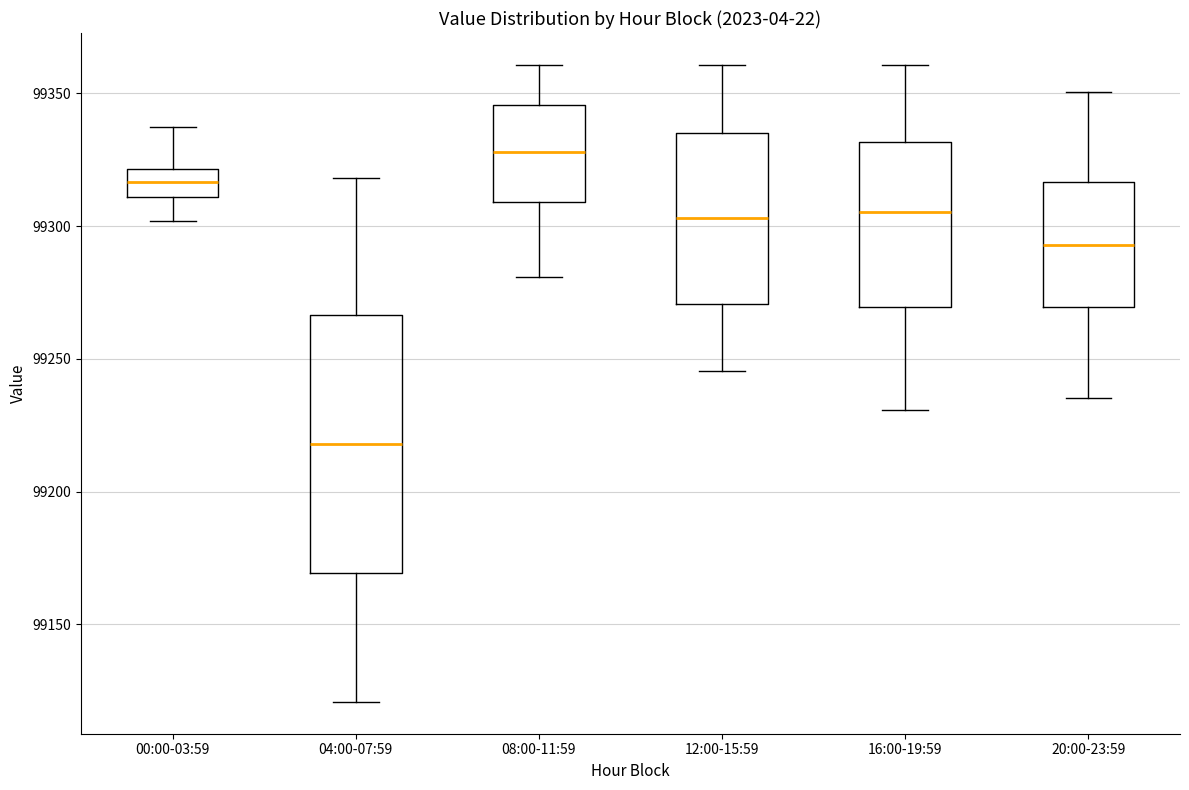

Which box has the lowest median line?

04:00-07:59